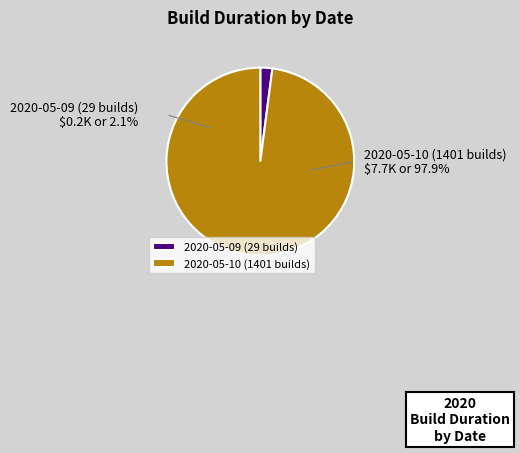

To the nearest percent, what percentage of the pie is 2020-05-10 (1401 builds)?

98%